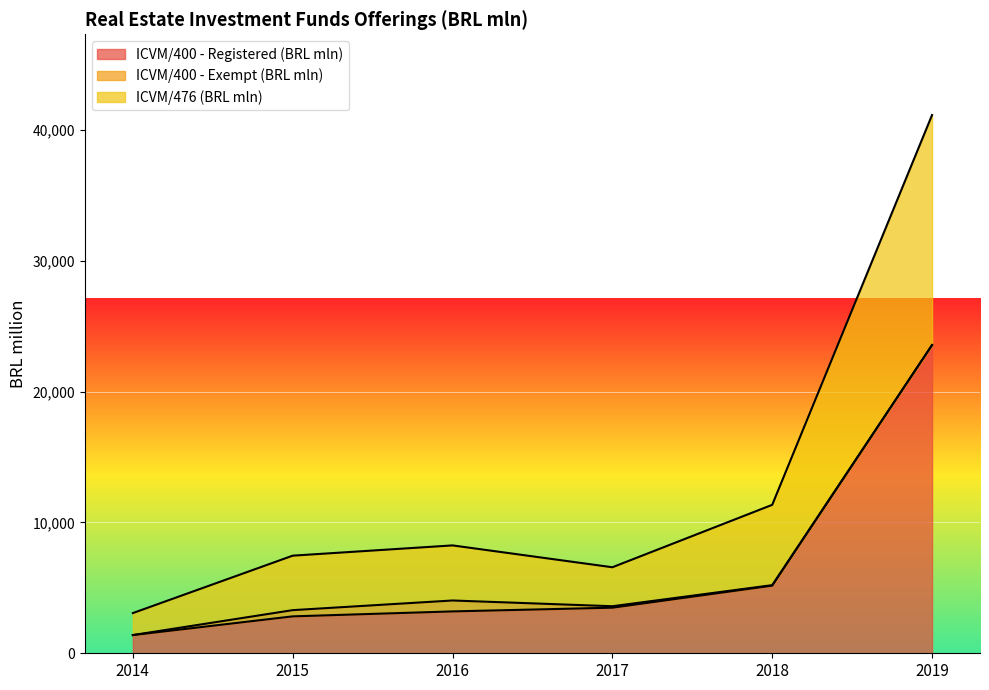

Which series has the largest total across all categories?

ICVM/476 (BRL mln)